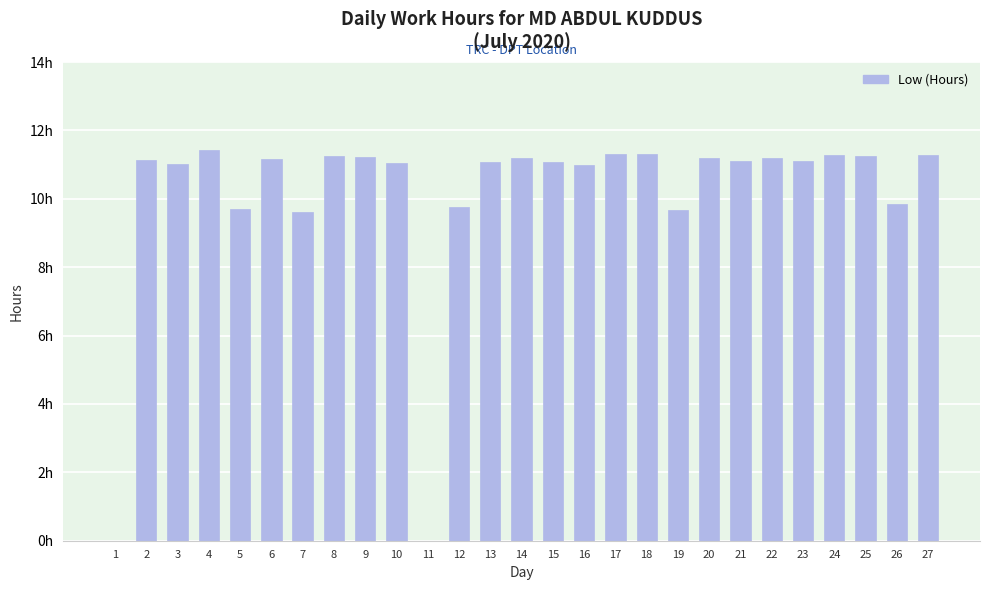

What is the approximate value at 16?

11.0